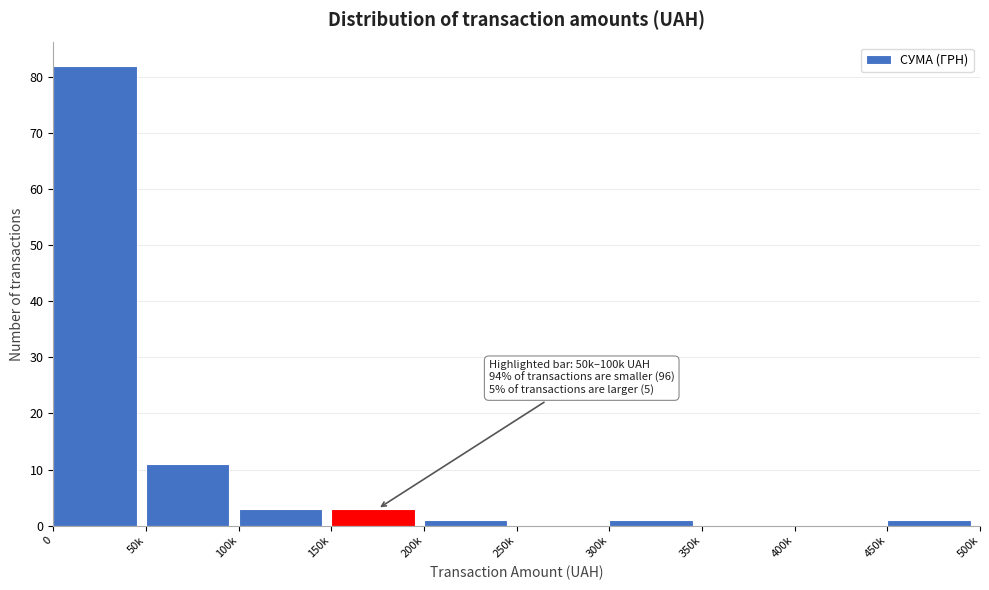

Reading left to right, what are all the values shown in this chart?

0=82	50k=11	100k=3	150k=3	200k=1	250k=0	300k=1	350k=0	400k=0	450k=1